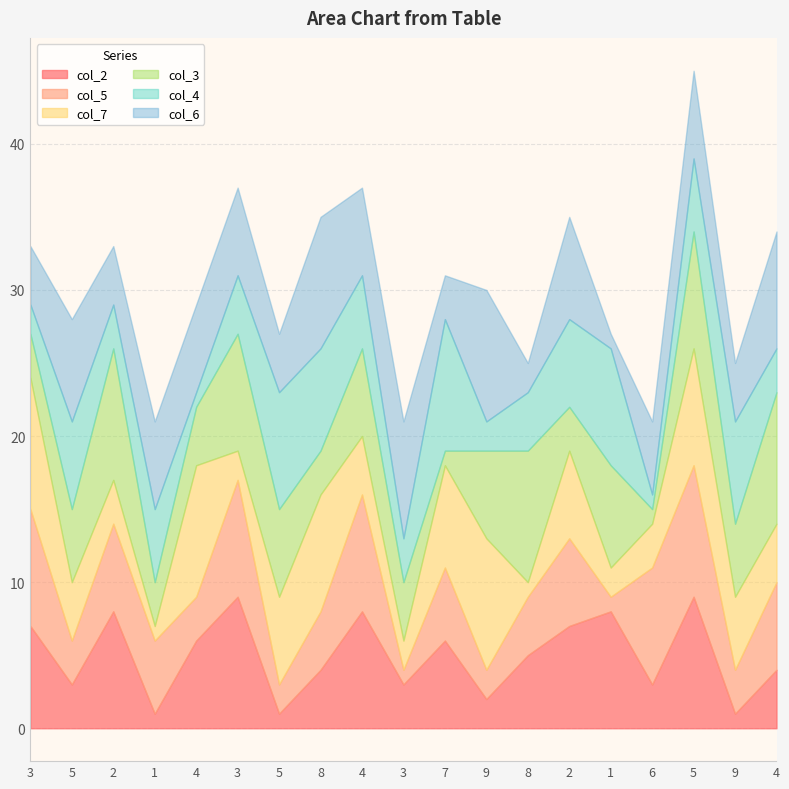

In col_5, how many points are higher than both neighbors (excluding endpoints)?

6